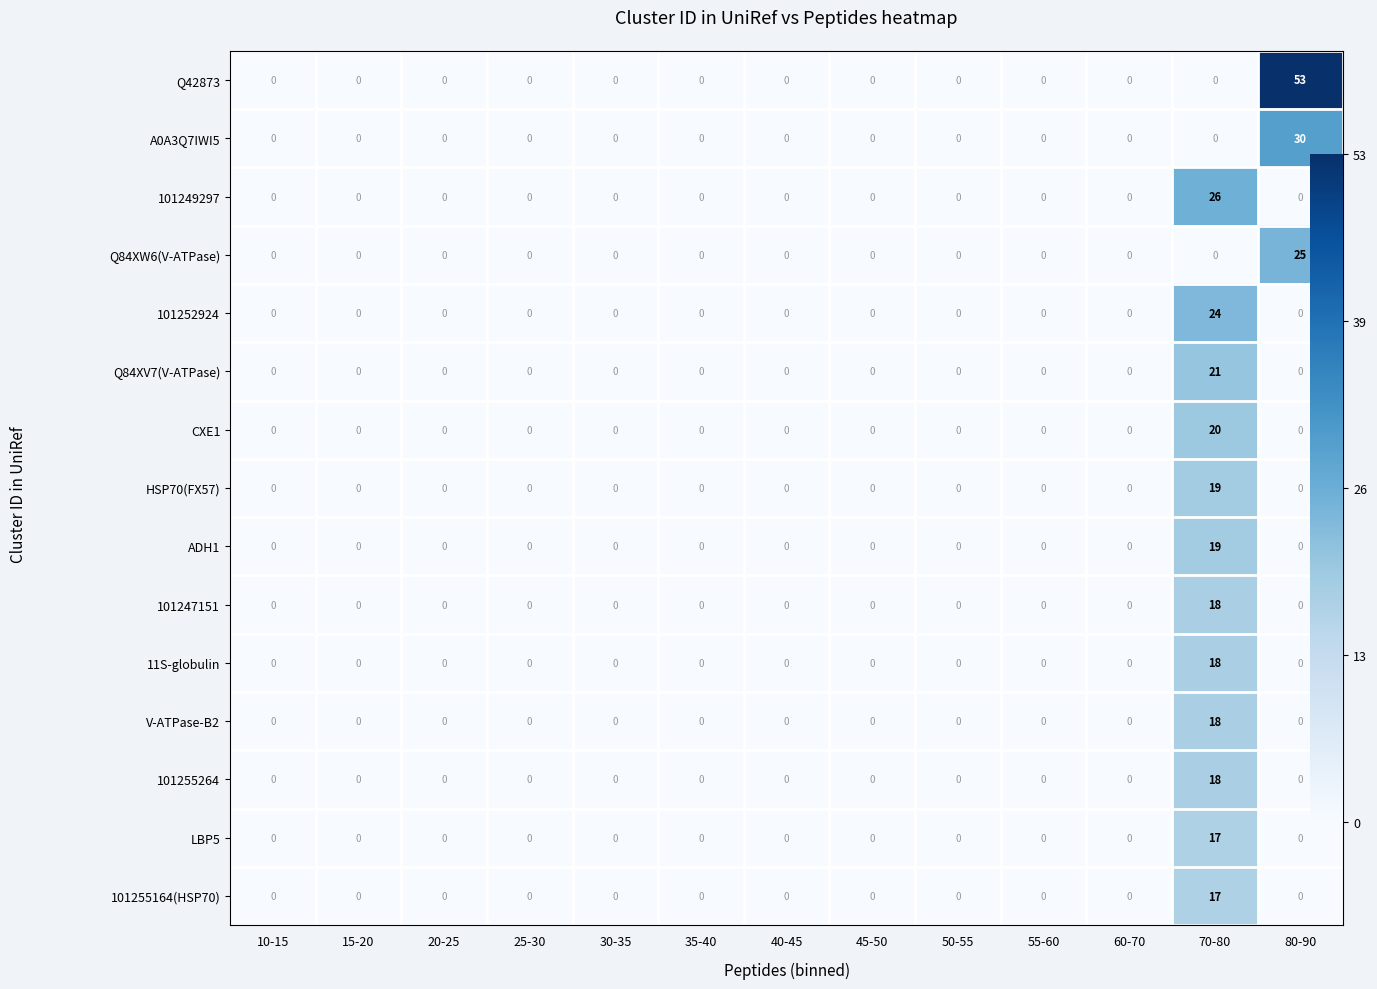

Between 35-40 and 45-50, which is larger?

35-40